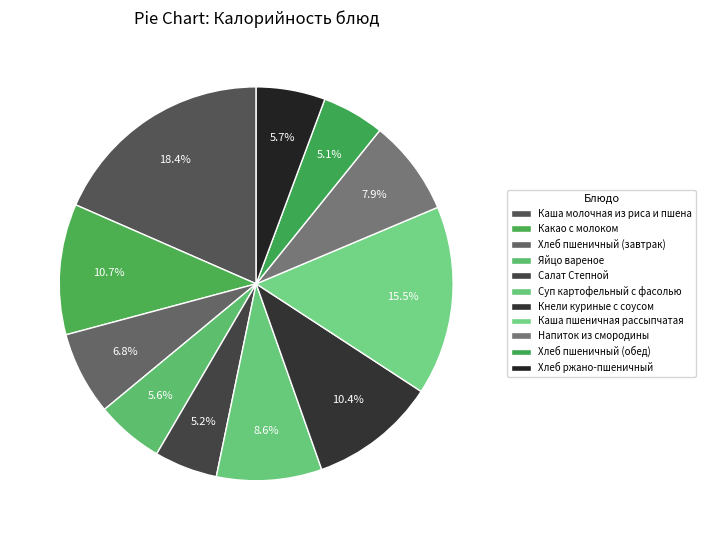

Is there any slice that represents more than half of the pie?

No